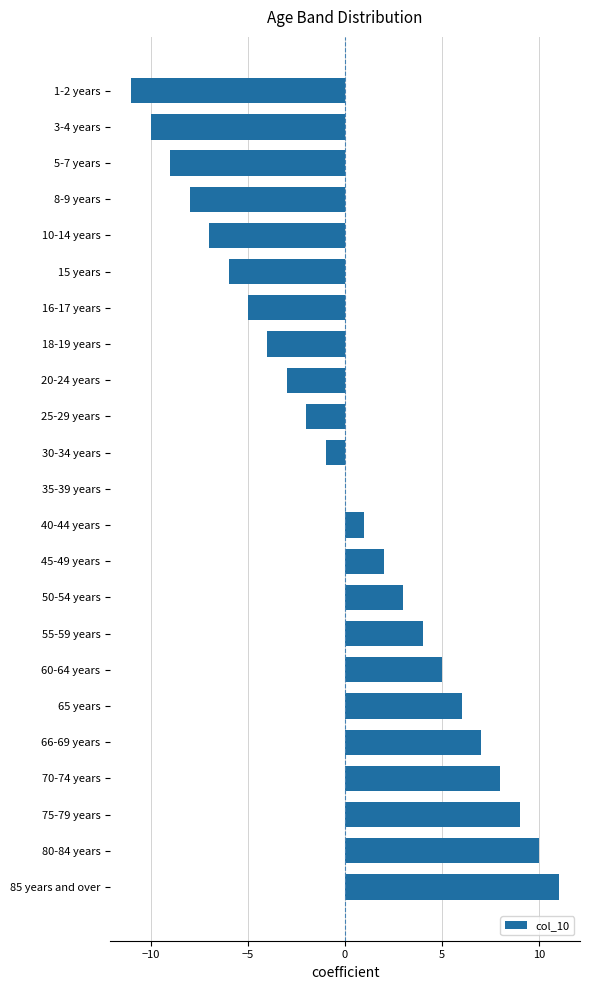

Between 65 years and 10-14 years, which is larger?

65 years